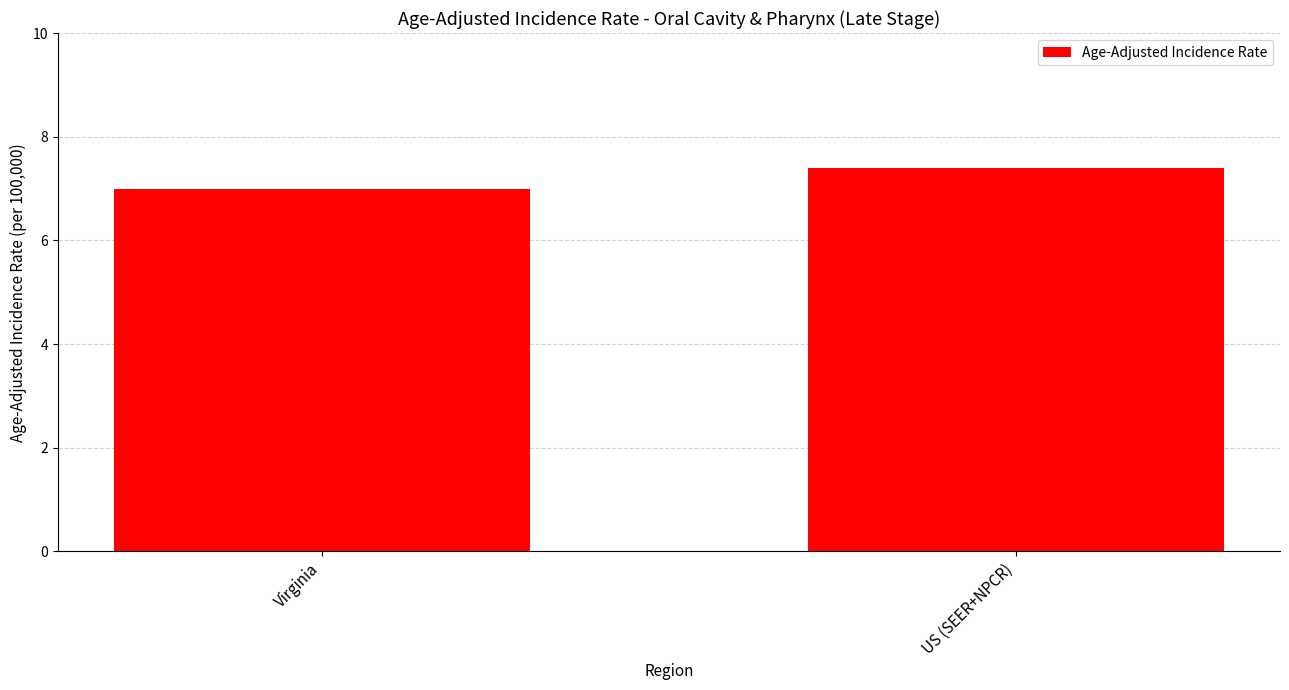

Reading left to right, transcribe all the data shown in this chart.

Virginia=7.0	US (SEER+NPCR)=7.4